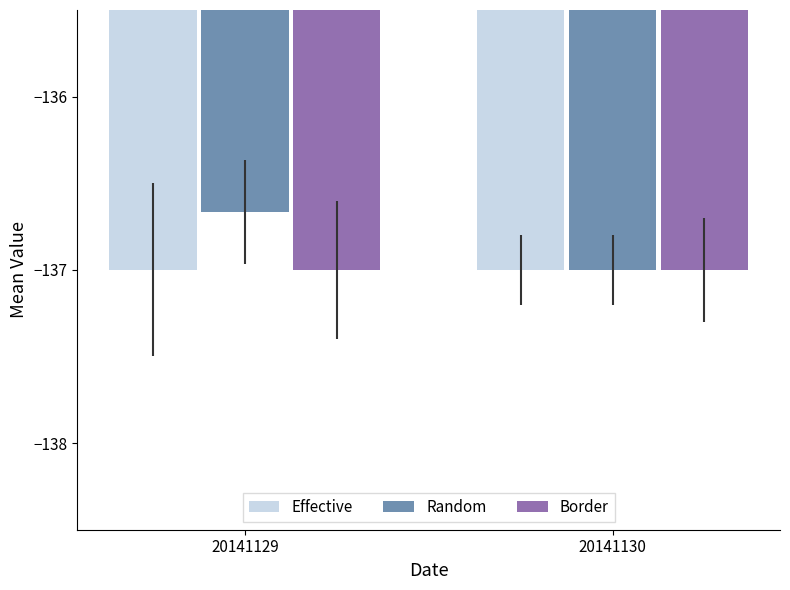

The Random series shows -236.3 at 20141129. True or false?

False